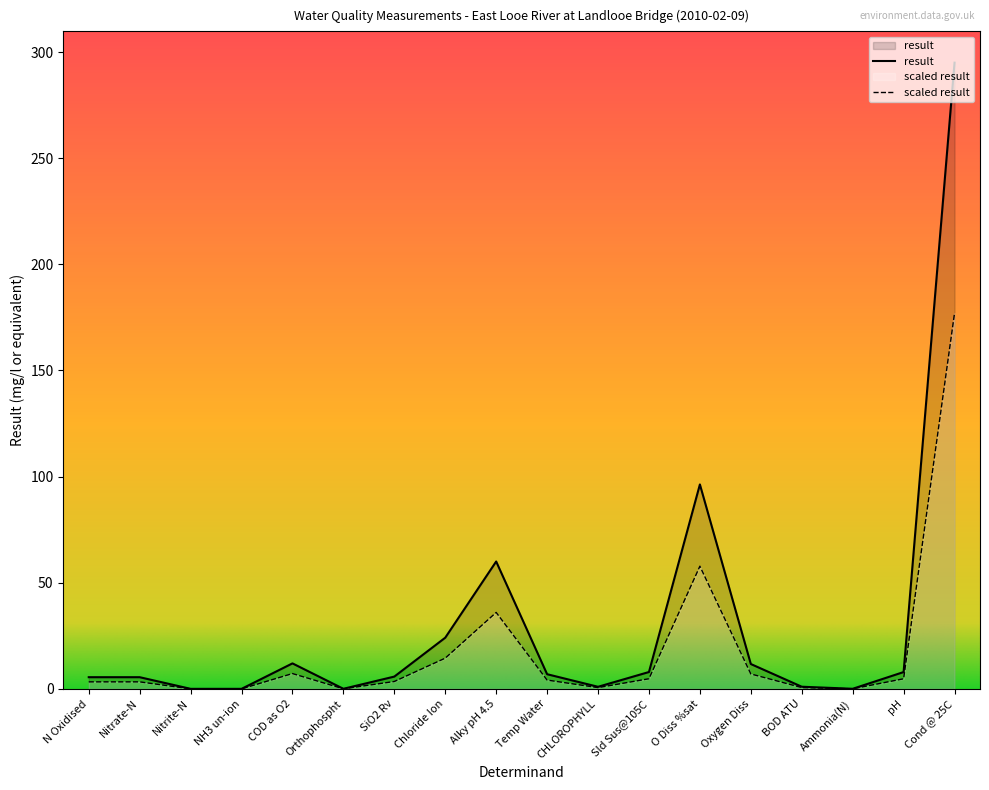

How many values in the Nitrate-N series exceed 4?

9